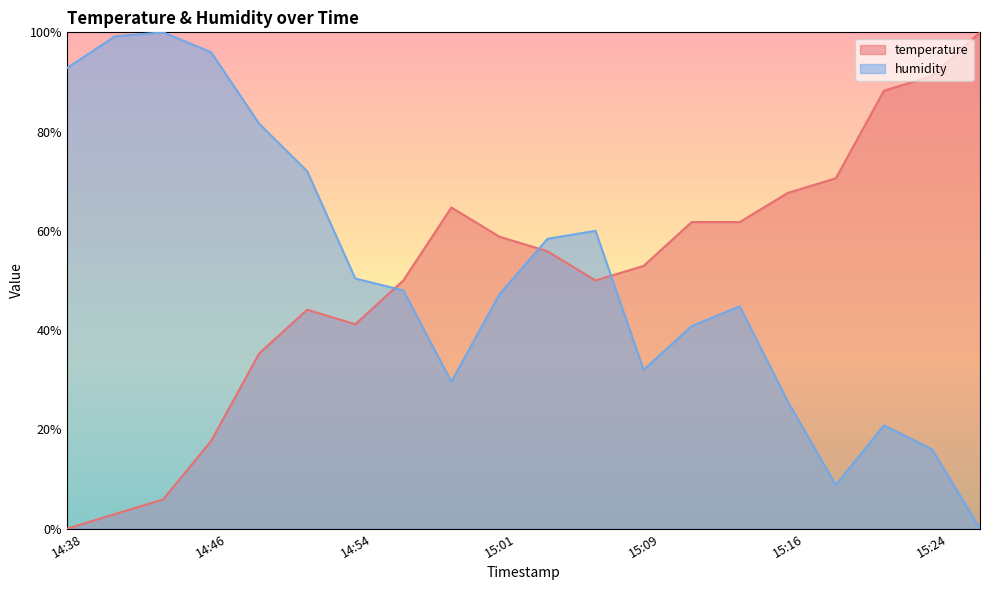

How many data points in temperature are less than 55?

10